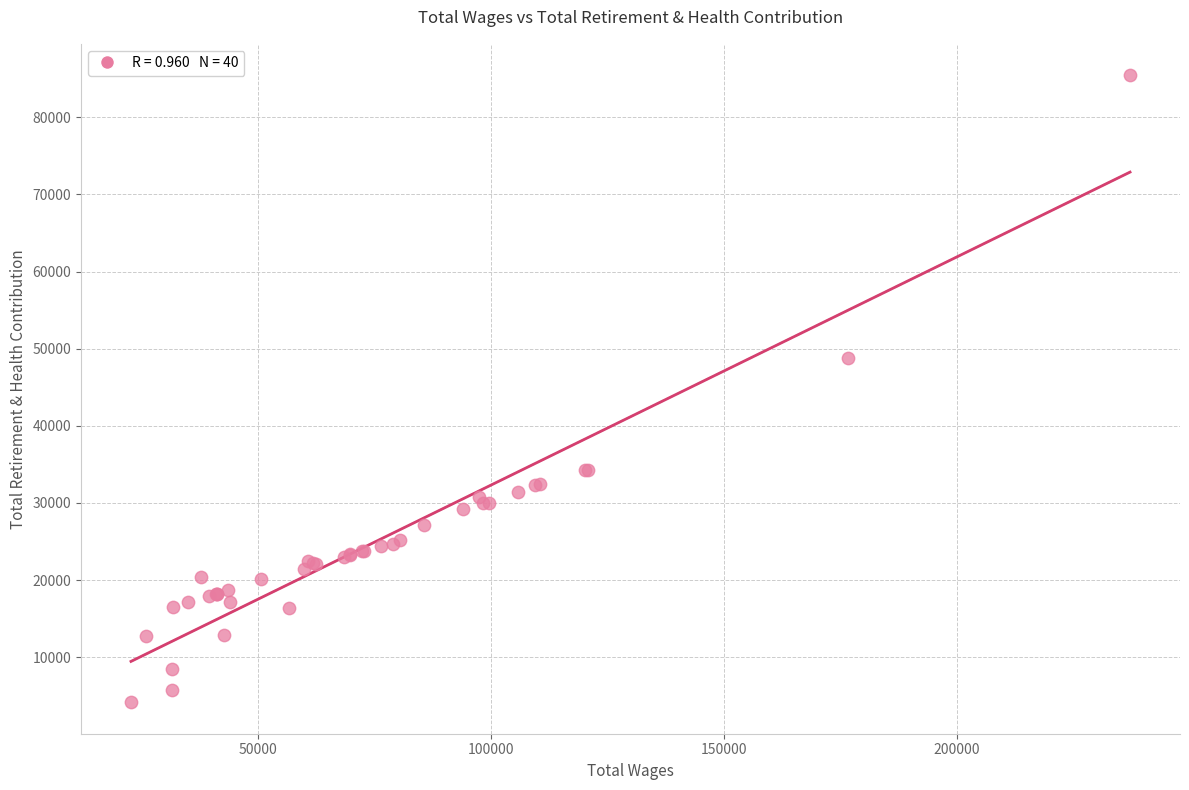

What Y value in the scatter plot is closest to 44798?

48752